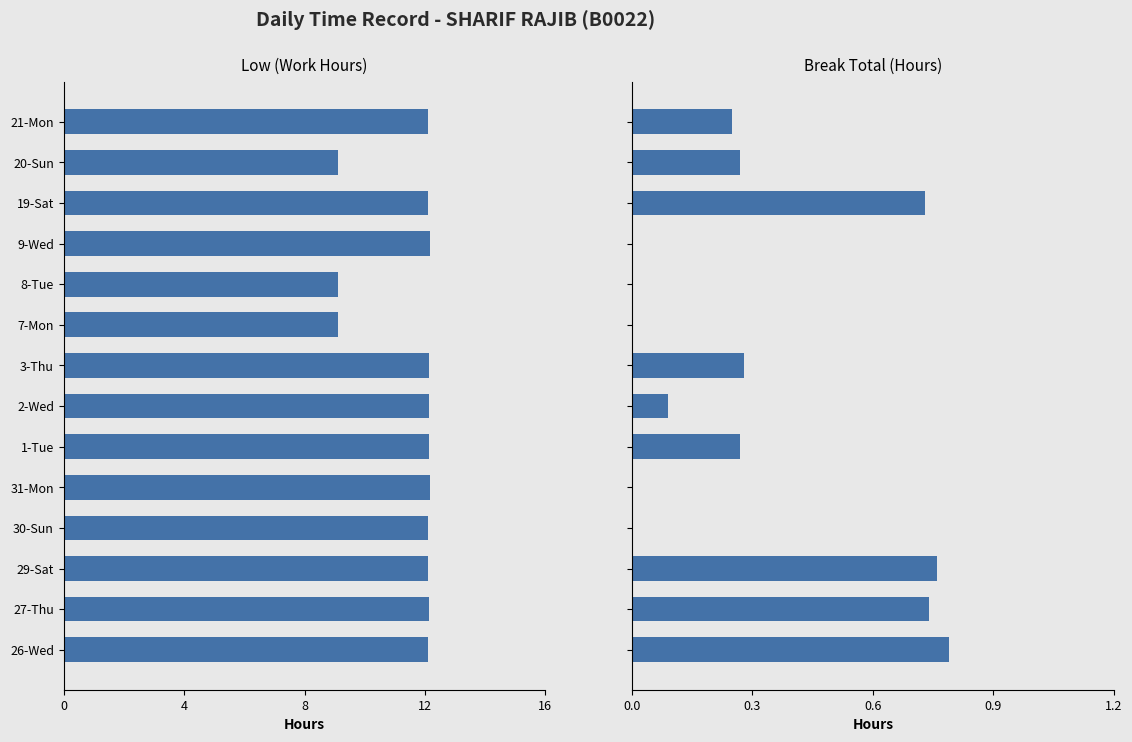

How many bars are there in total?

28